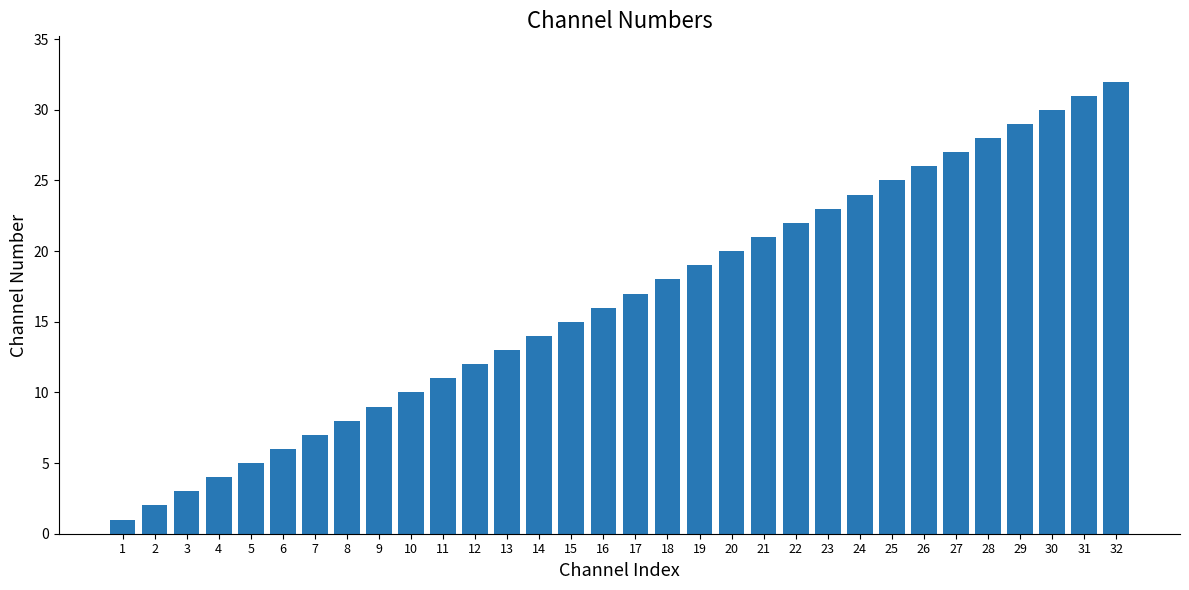

Reading left to right, transcribe all the data shown in this chart.

1=1	2=2	3=3	4=4	5=5	6=6	7=7	8=8	9=9	10=10	11=11	12=12	13=13	14=14	15=15	16=16	17=17	18=18	19=19	20=20	21=21	22=22	23=23	24=24	25=25	26=26	27=27	28=28	29=29	30=30	31=31	32=32